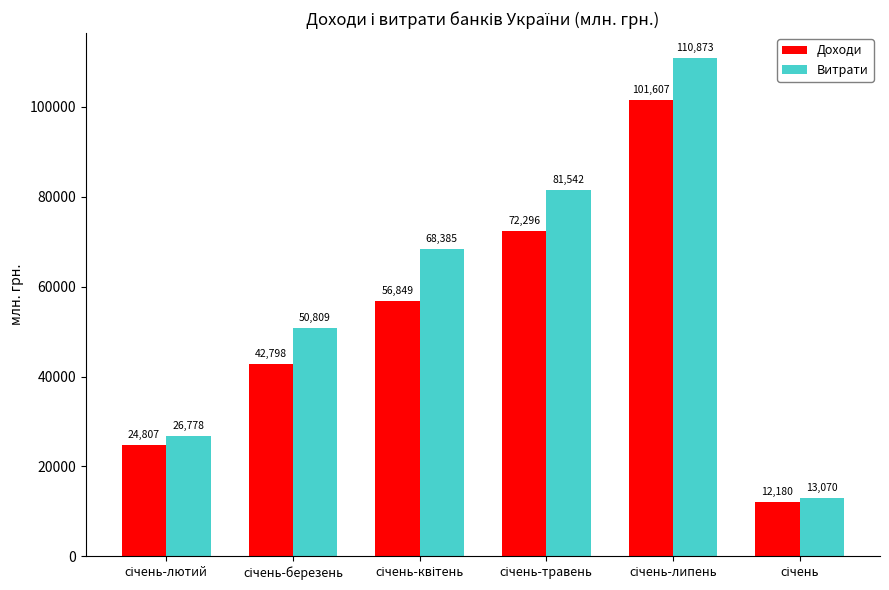

What is the difference between the maximum and minimum values in the Доходи series?

89427